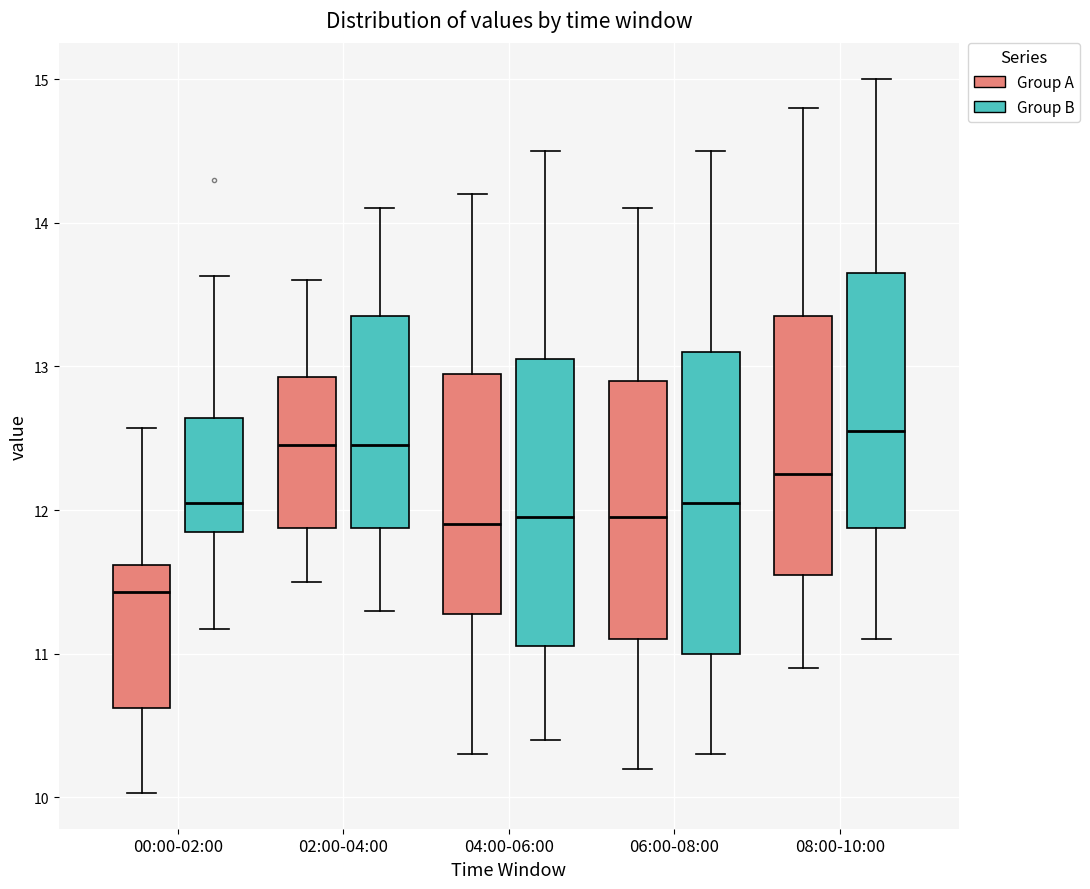

Where does the median line of the box for 02:00-04:00 (Group A) sit on the y-axis? The values are not printed on the chart, so give them approximately, as read against the axis.

12.5